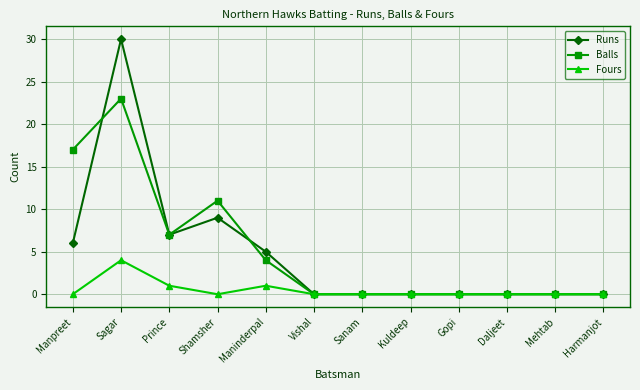

How many Fours values are between 0 and 1?

11